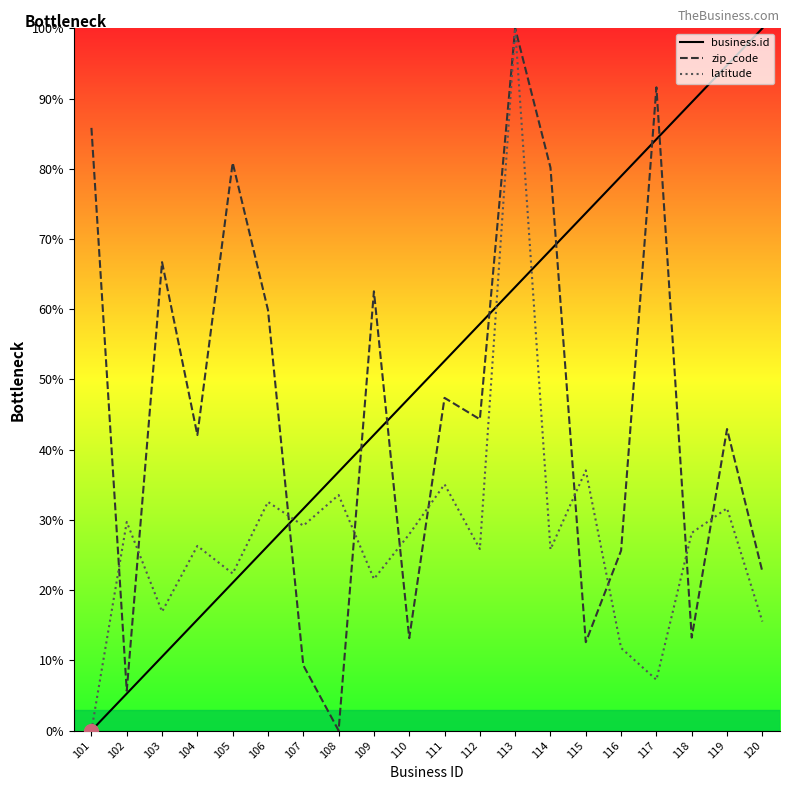

List the series in order of their overall mean, highest first.

business.id, zip_code, latitude